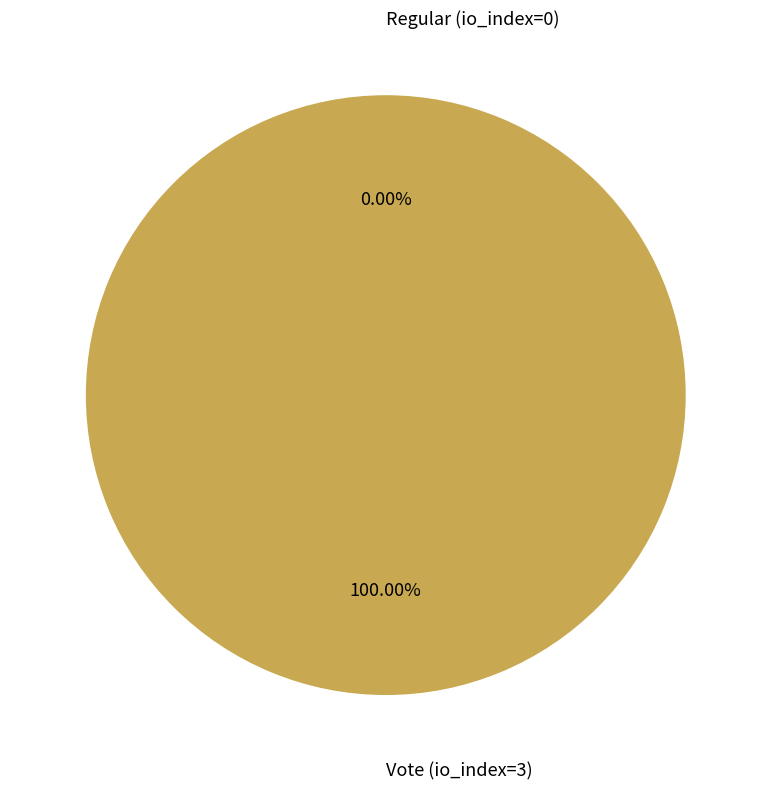

What percentage do Vote (io_index=3) and Regular (io_index=0) together represent?

100.0%